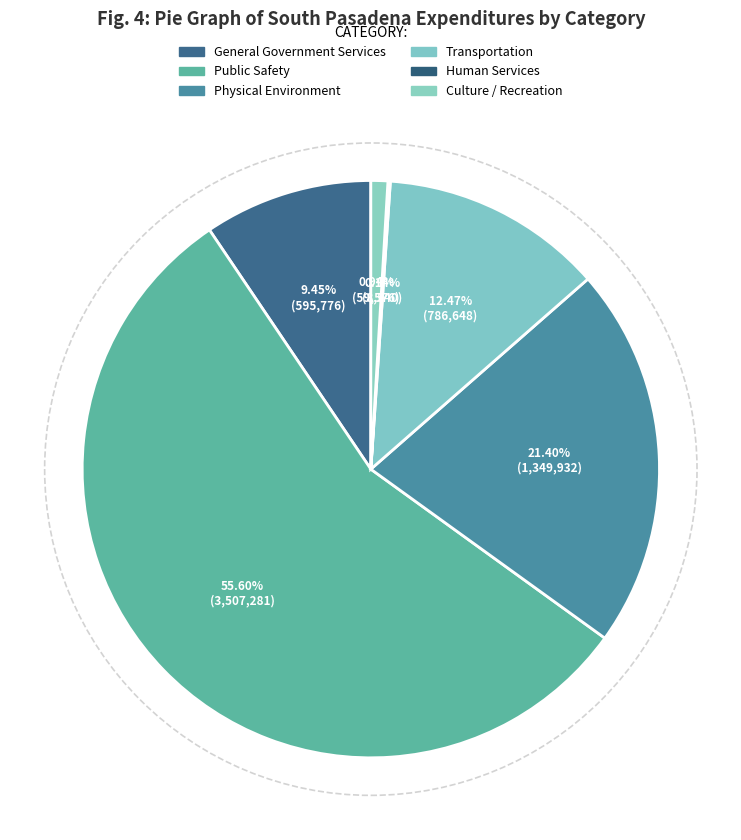

Which category has the biggest portion of the pie?

Public Safety